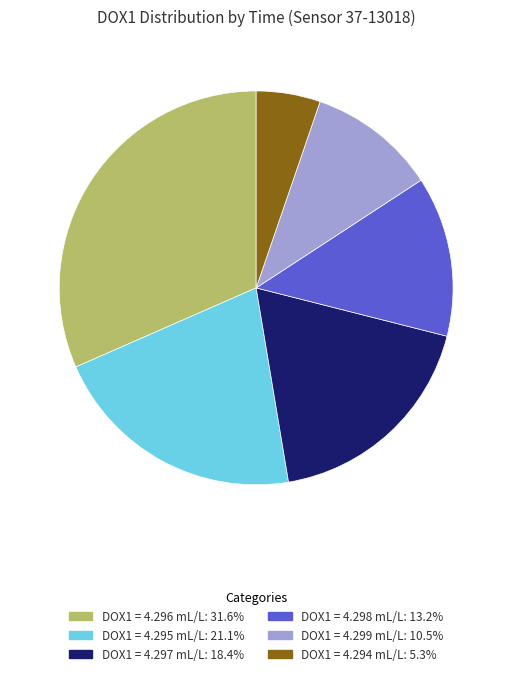

Does DOX1 = 4.295 mL/L: 21.1% account for over 50% of the chart?

No